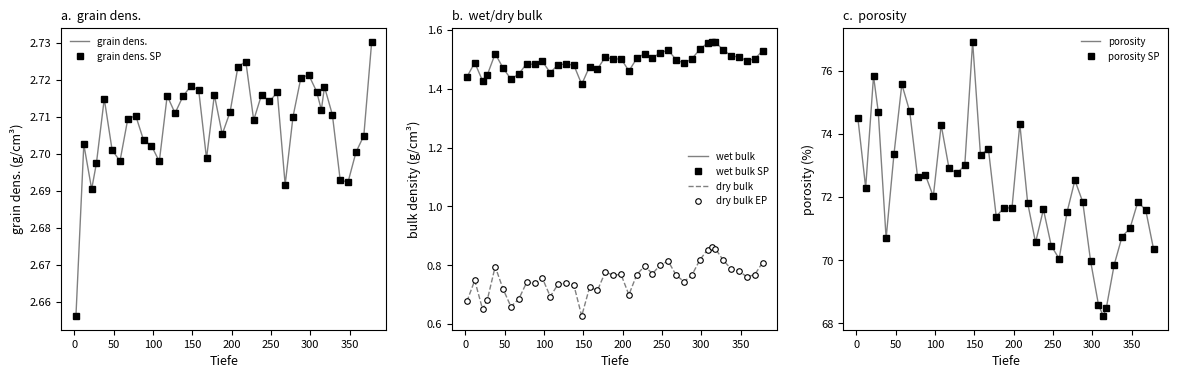

At which category does porosity reach its first local peak?

22